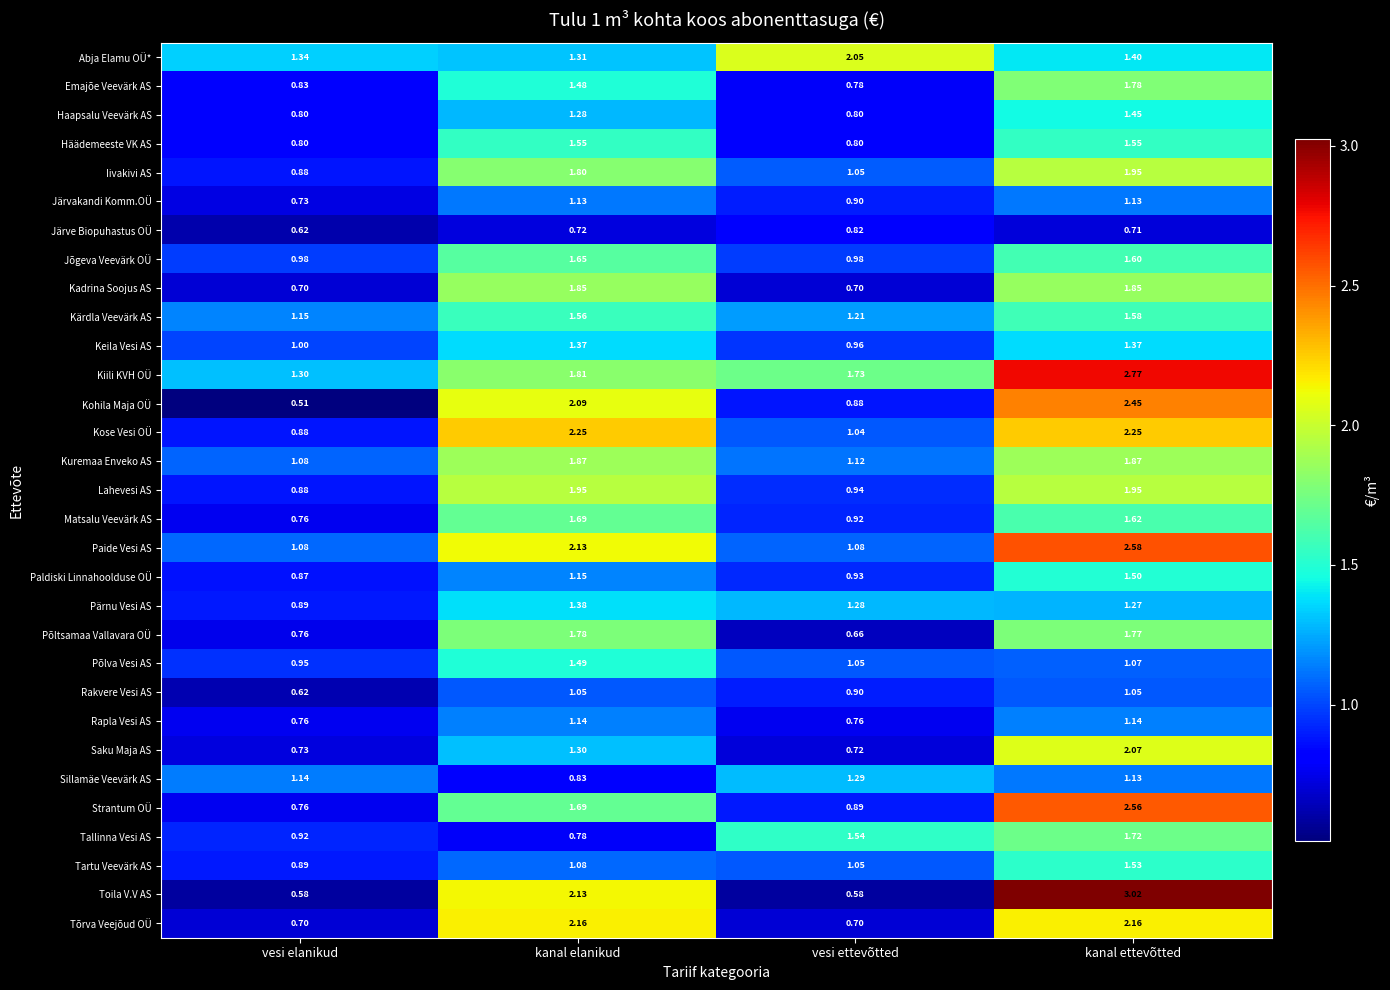

List the labels in order of Tallinna Vesi AS value, smallest first.

kanal elanikud, vesi elanikud, vesi ettevõtted, kanal ettevõtted